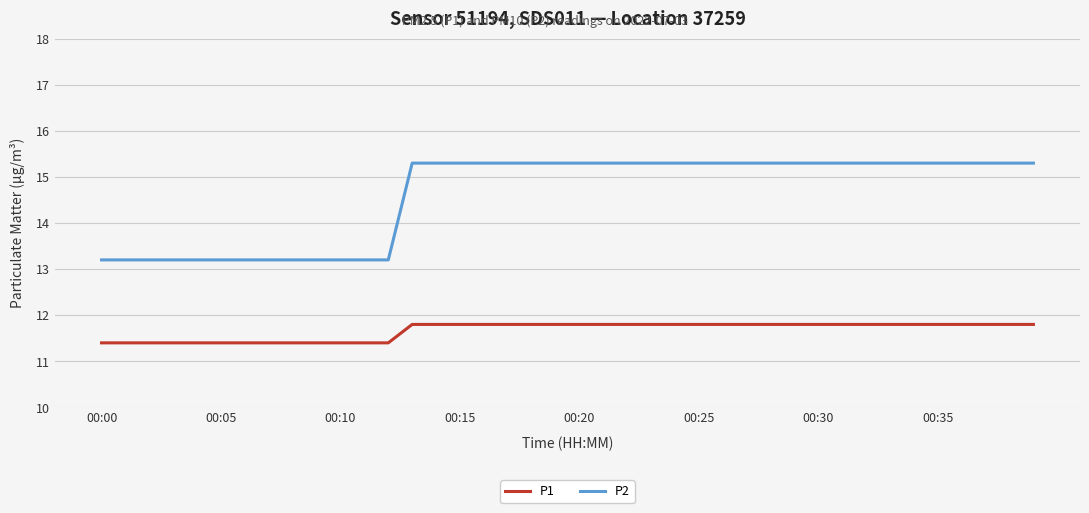

What is the greatest value displayed?

15.3